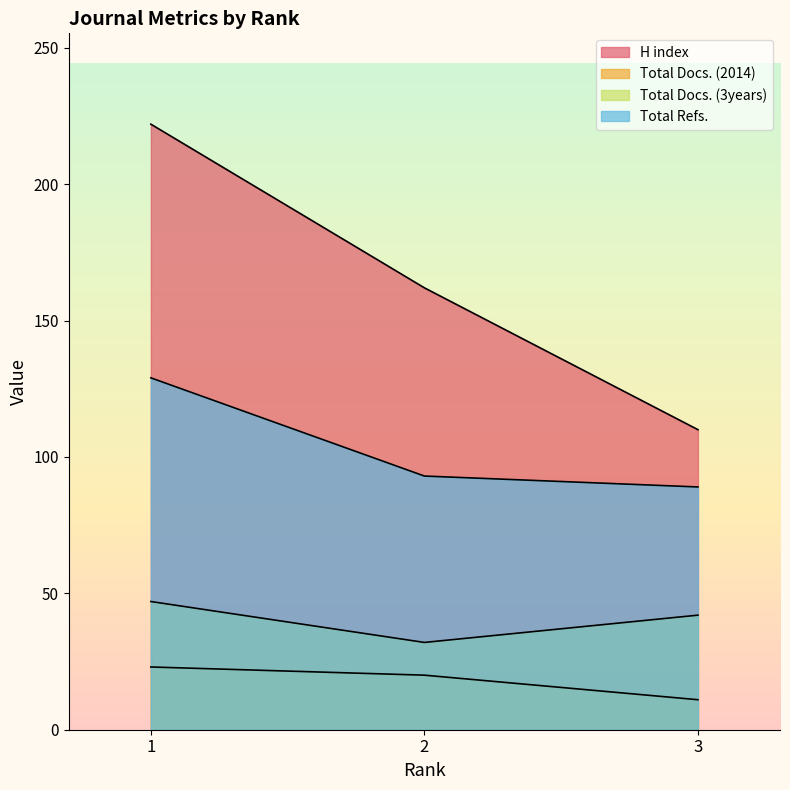

Rank the categories by Total Docs. (2014) value from highest to lowest.

1, 2, 3